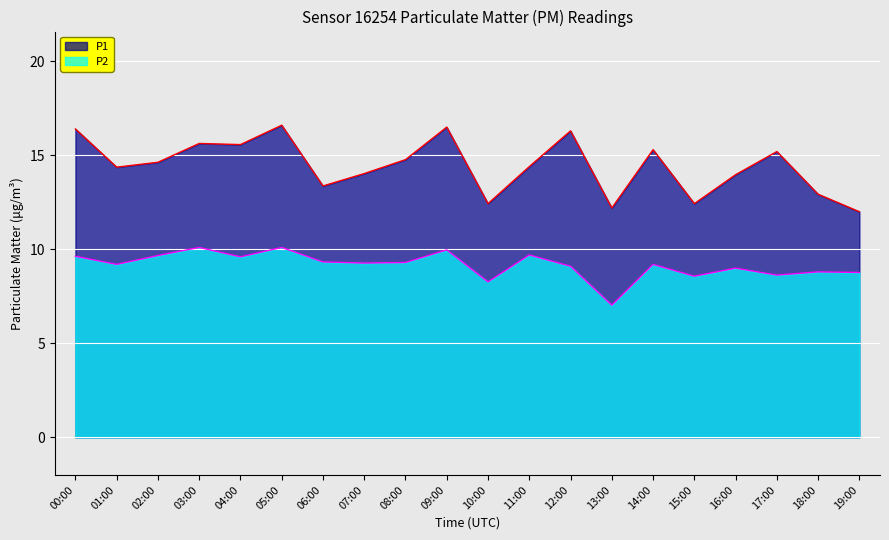

Read the P1 value at 06:00.

13.4